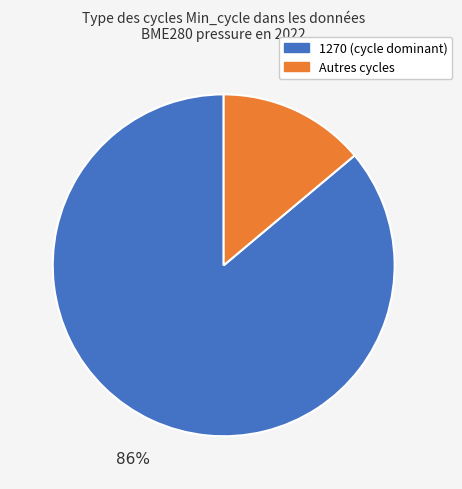

Does any single category account for the majority?

Yes